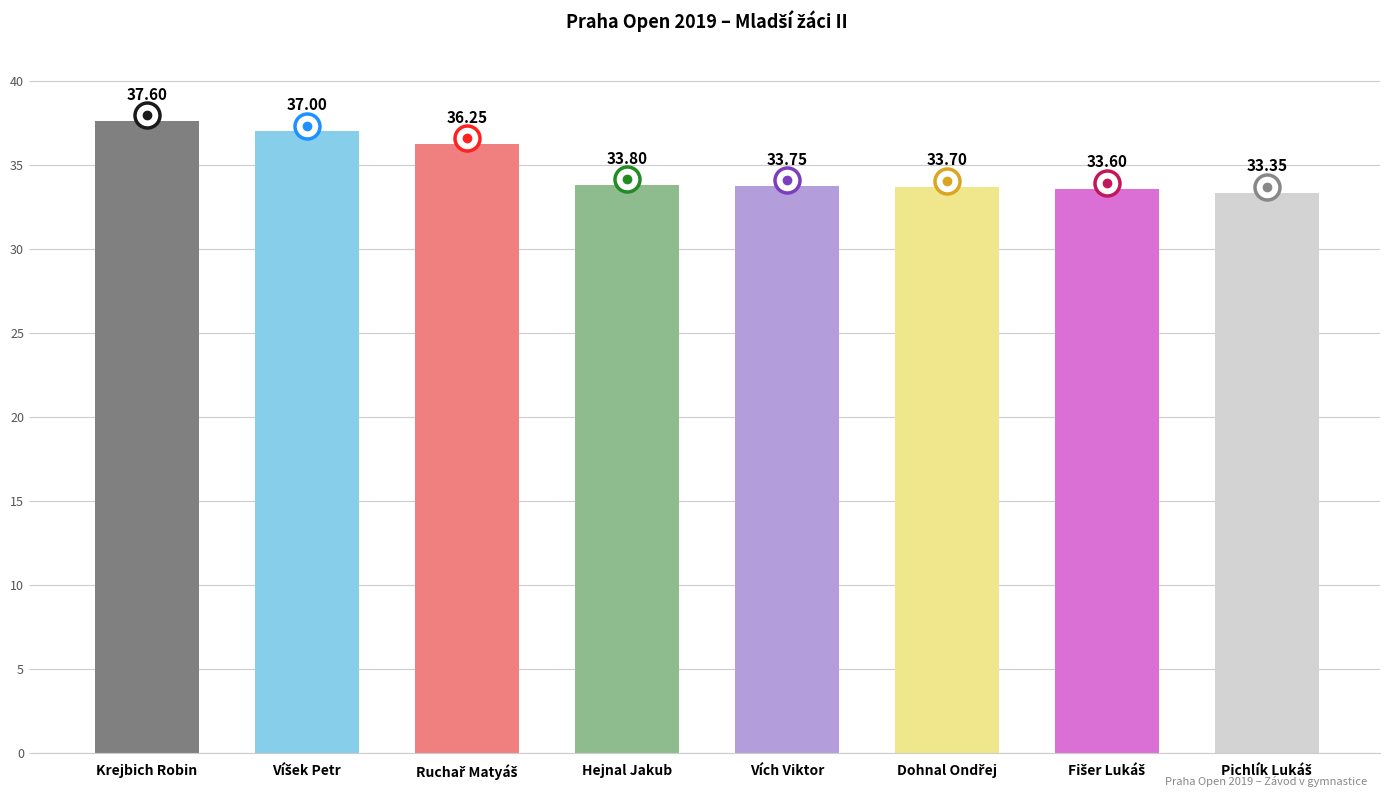

At which category does the chart reach its peak across all series?

Krejbich Robin